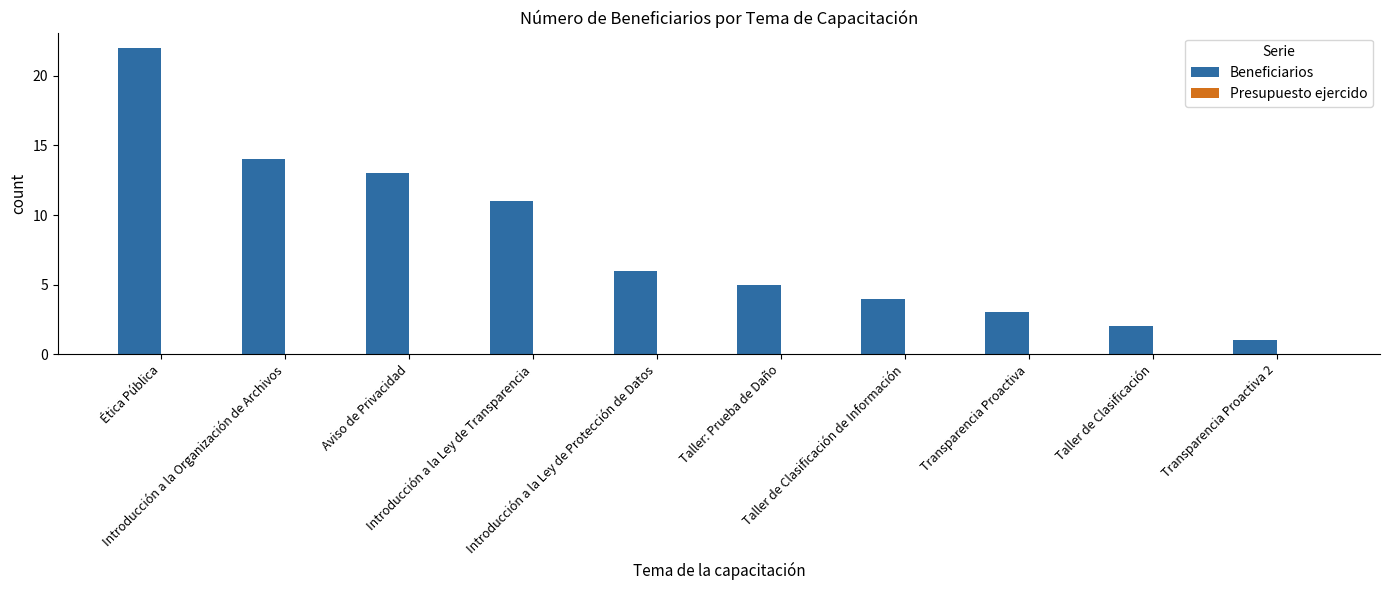

What is the sum of all values?

81